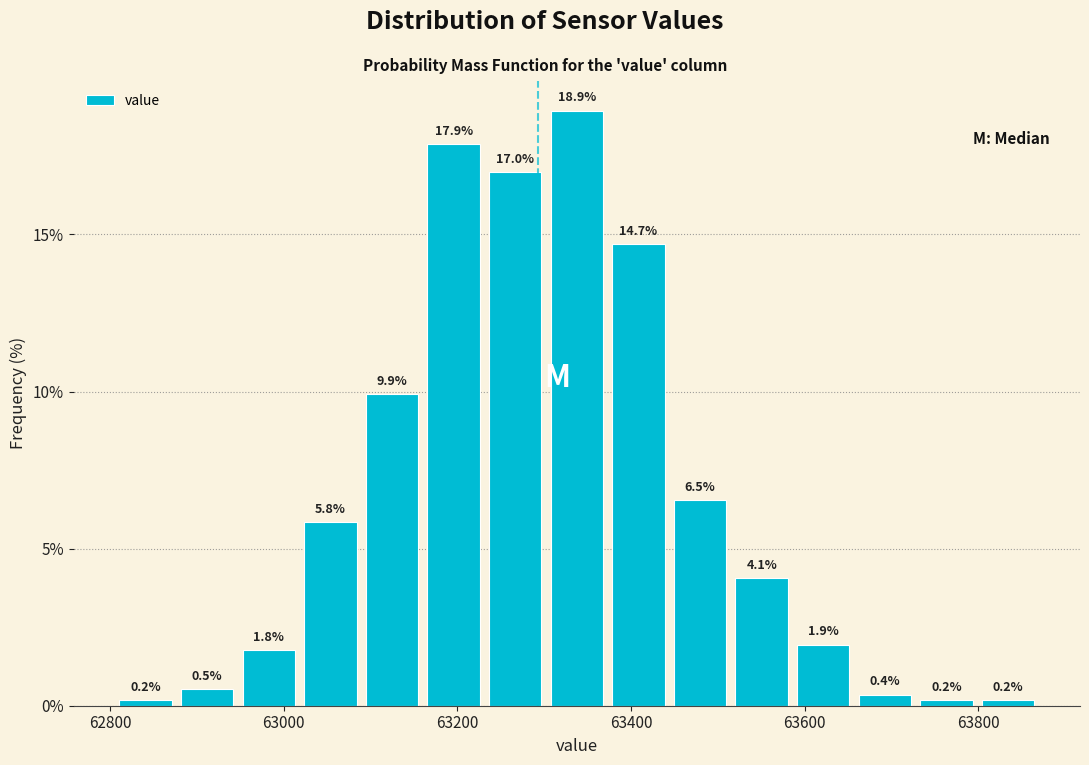

Read against the x-axis, roughly where is the centre of the tallest bar?

63340